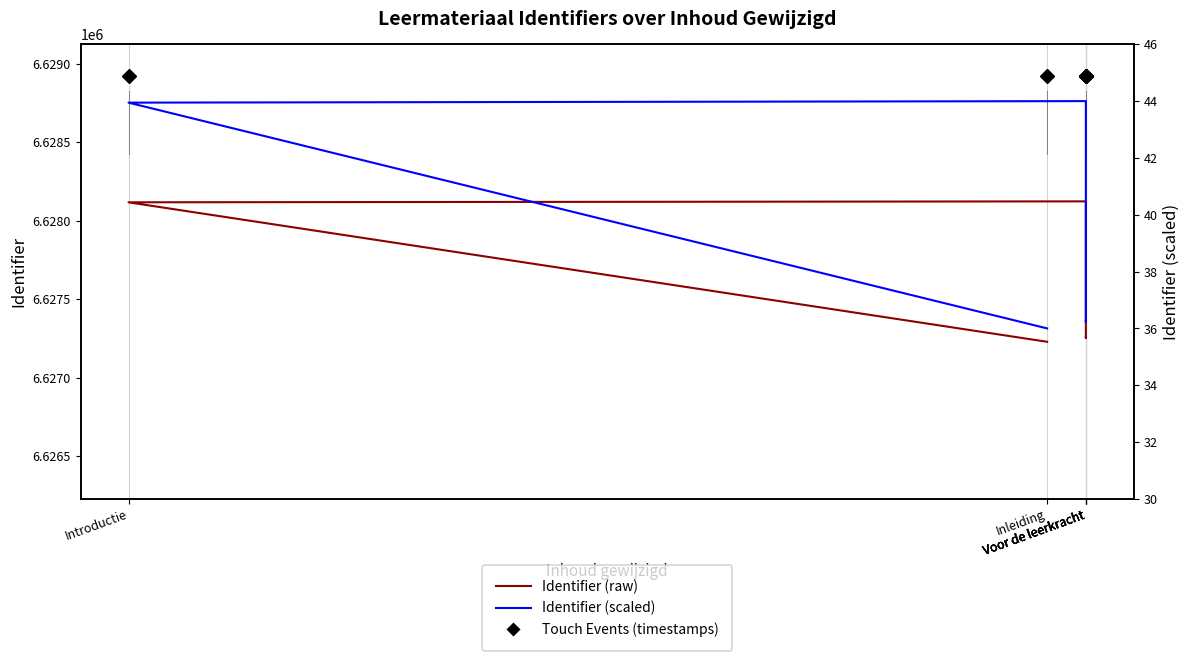

The Identifier (raw) series shows 6627261.0 at Voor de leerkracht. True or false?

True